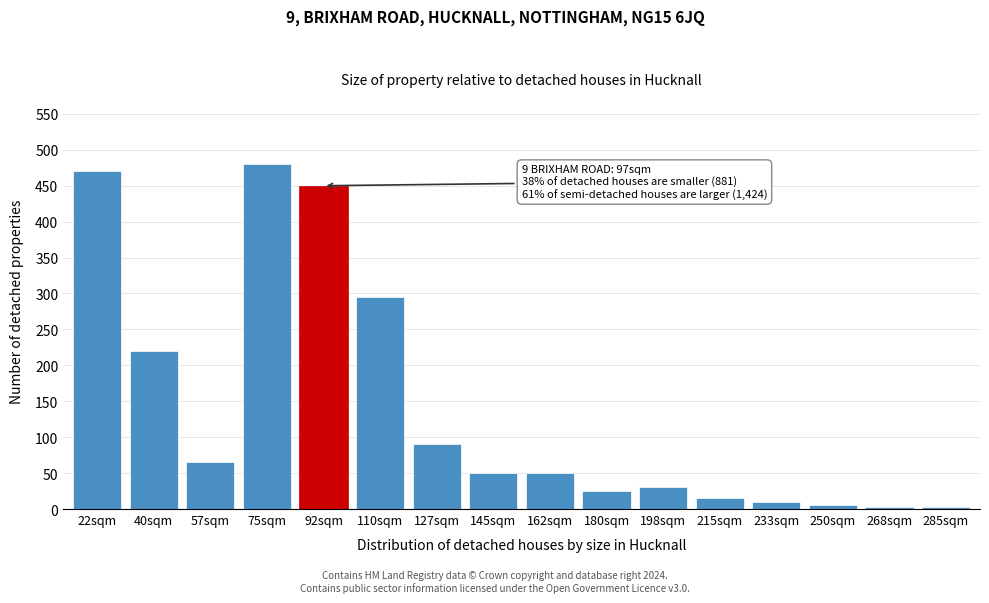

What is the change in value from 40sqm to 110sqm?

+75